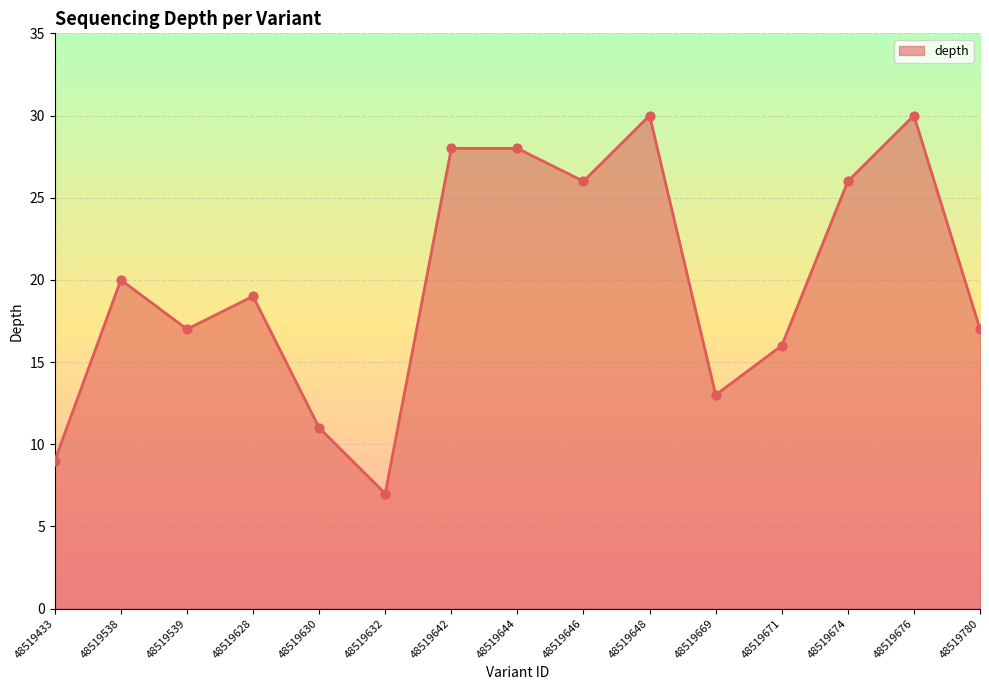

What is the change in value from 48519538 to 48519642?

+8